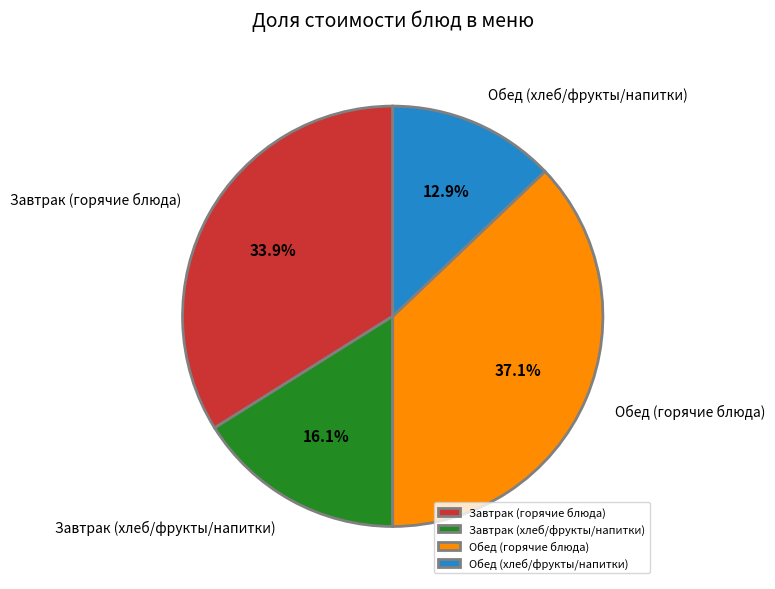

Rank the categories by value from lowest to highest.

Обед (хлеб/фрукты/напитки), Завтрак (хлеб/фрукты/напитки), Завтрак (горячие блюда), Обед (горячие блюда)